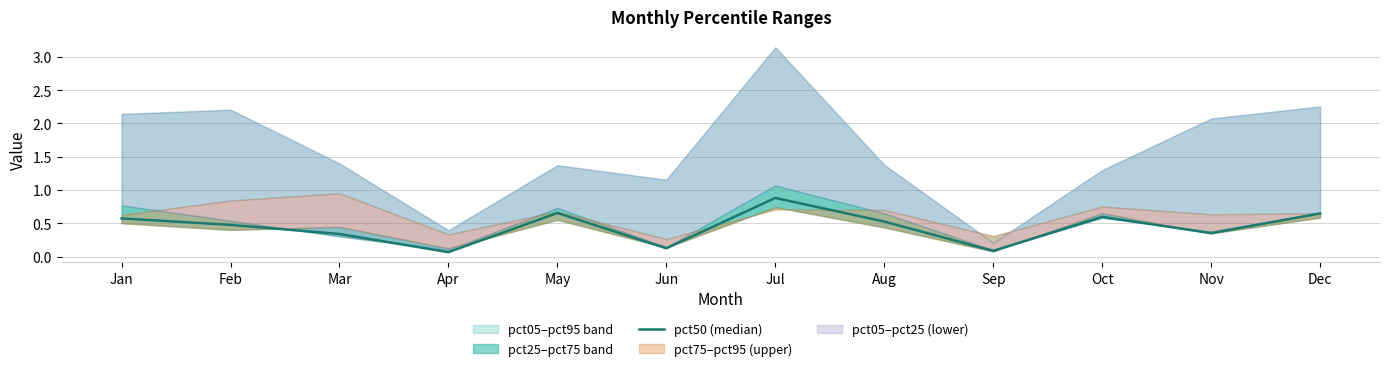

Does the chart have visible grid lines?

Yes